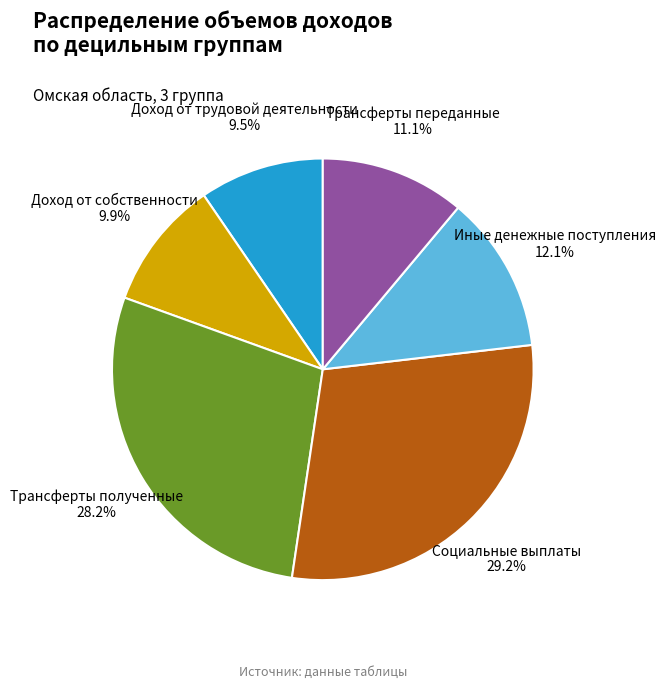

Is there a majority slice in this chart?

No